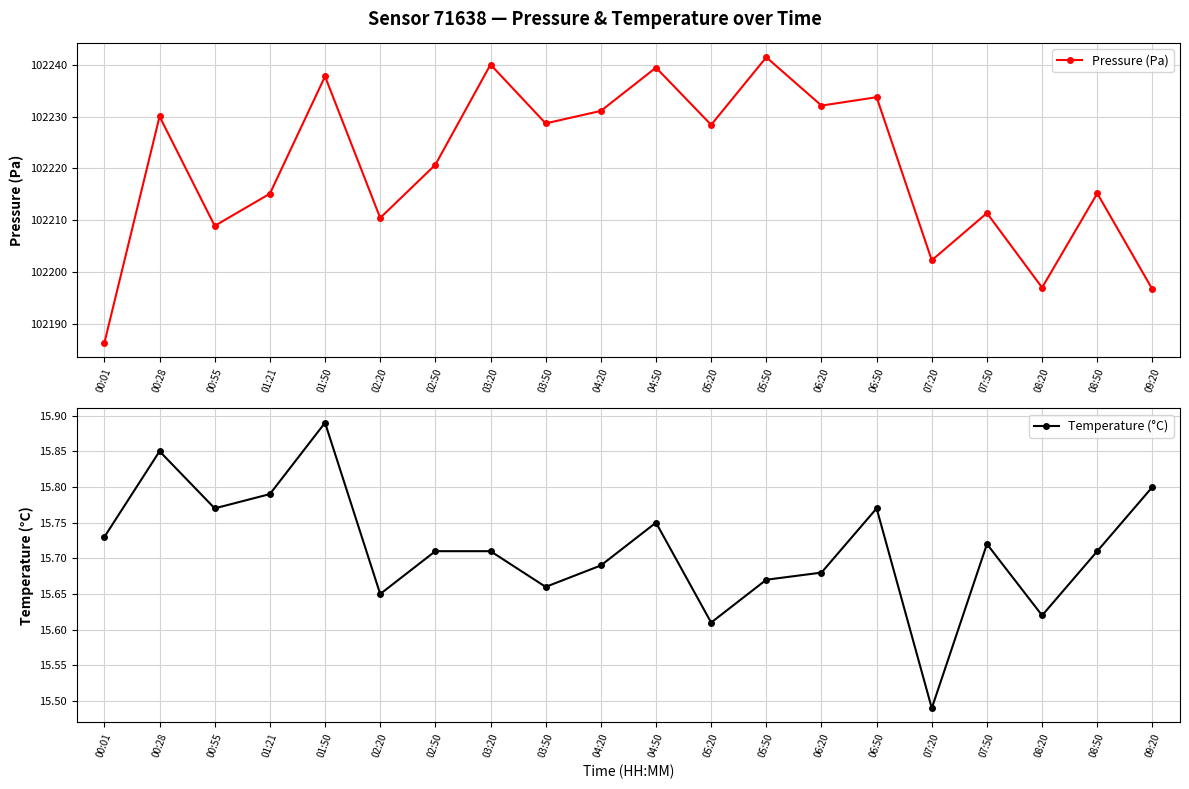

How many lines are shown in the chart?

2